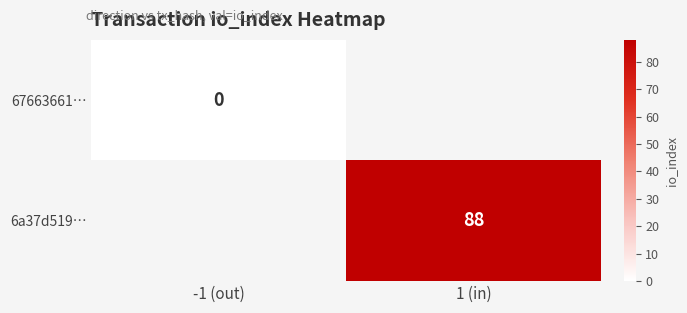

True or false: 6a37d519… has a value of 134 at 1 (in).

False